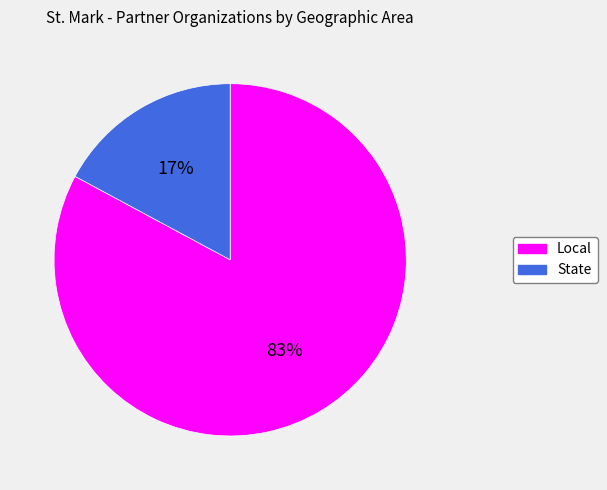

How many slices are in this pie chart?

2